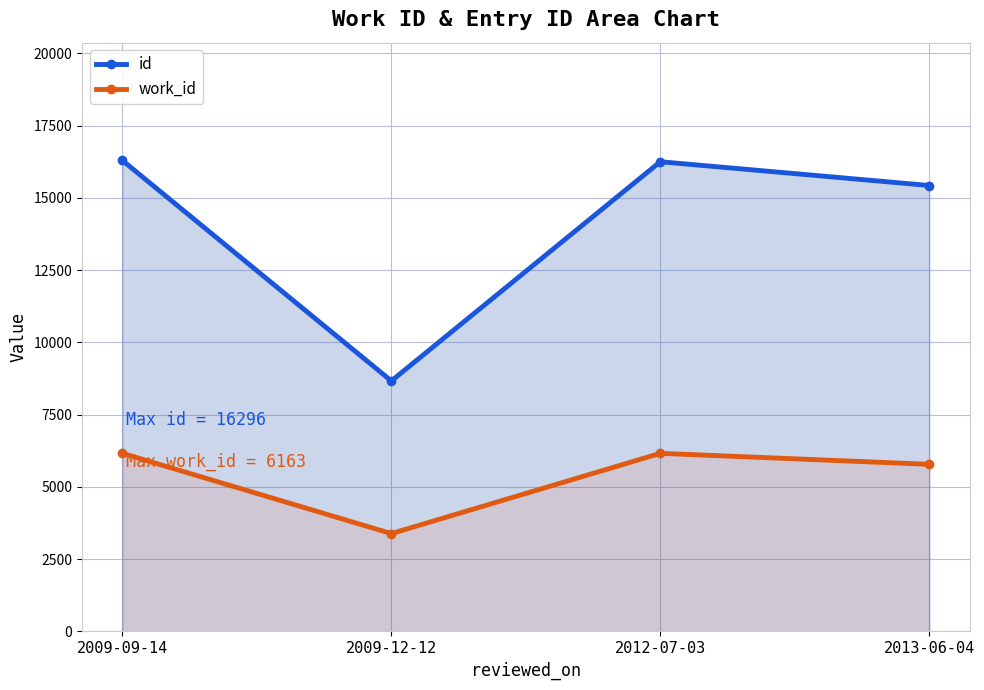

What are all the series names shown in the legend?

id, work_id